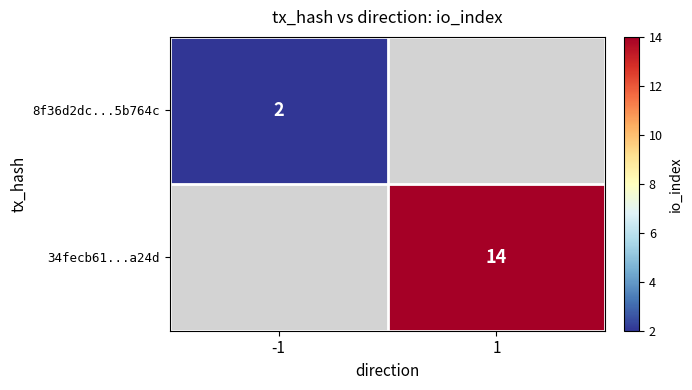

True or false: 34fecb61...a24d has a value of 25 at 1.

False